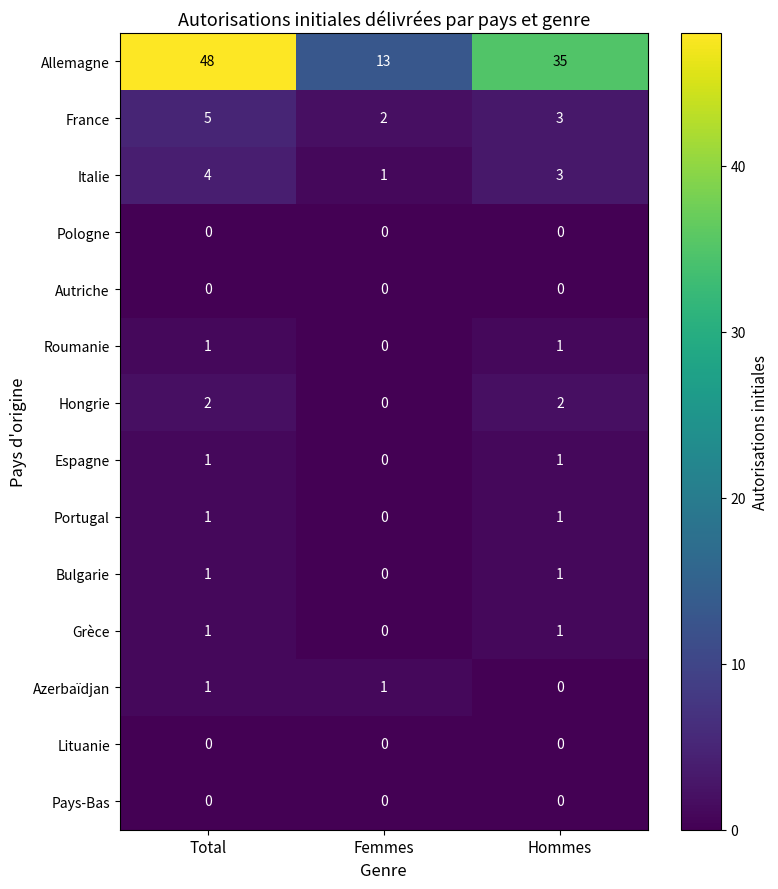

What is the total value across all series at Femmes?

17